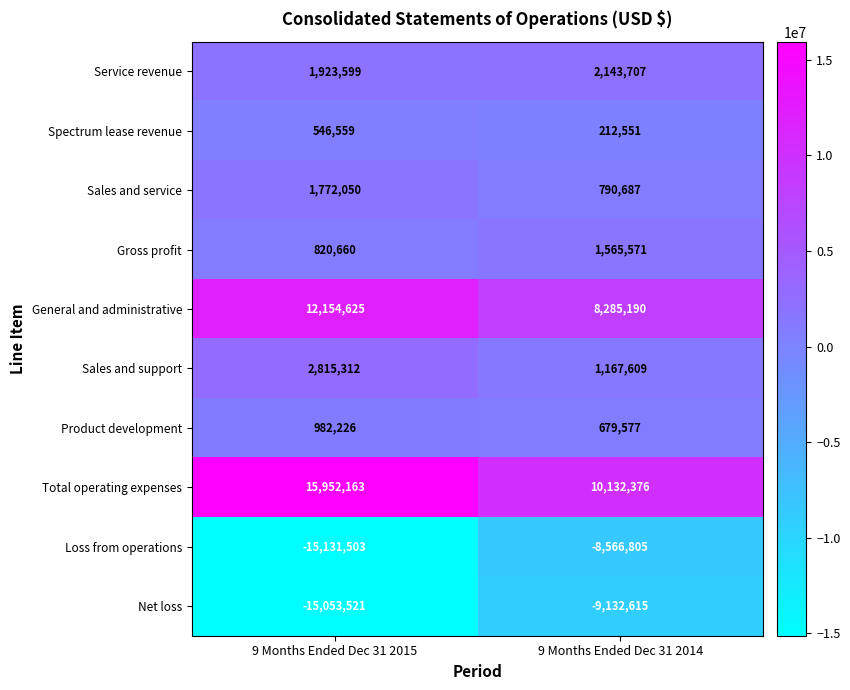

Count the number of categories in the chart.

2